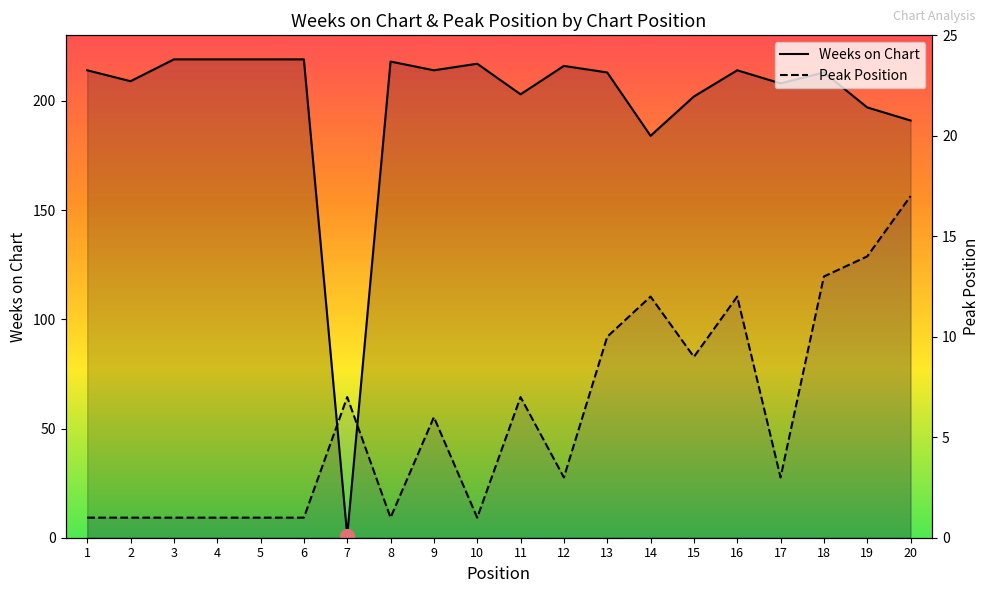

Which series has the largest total across all categories?

Weeks on Chart